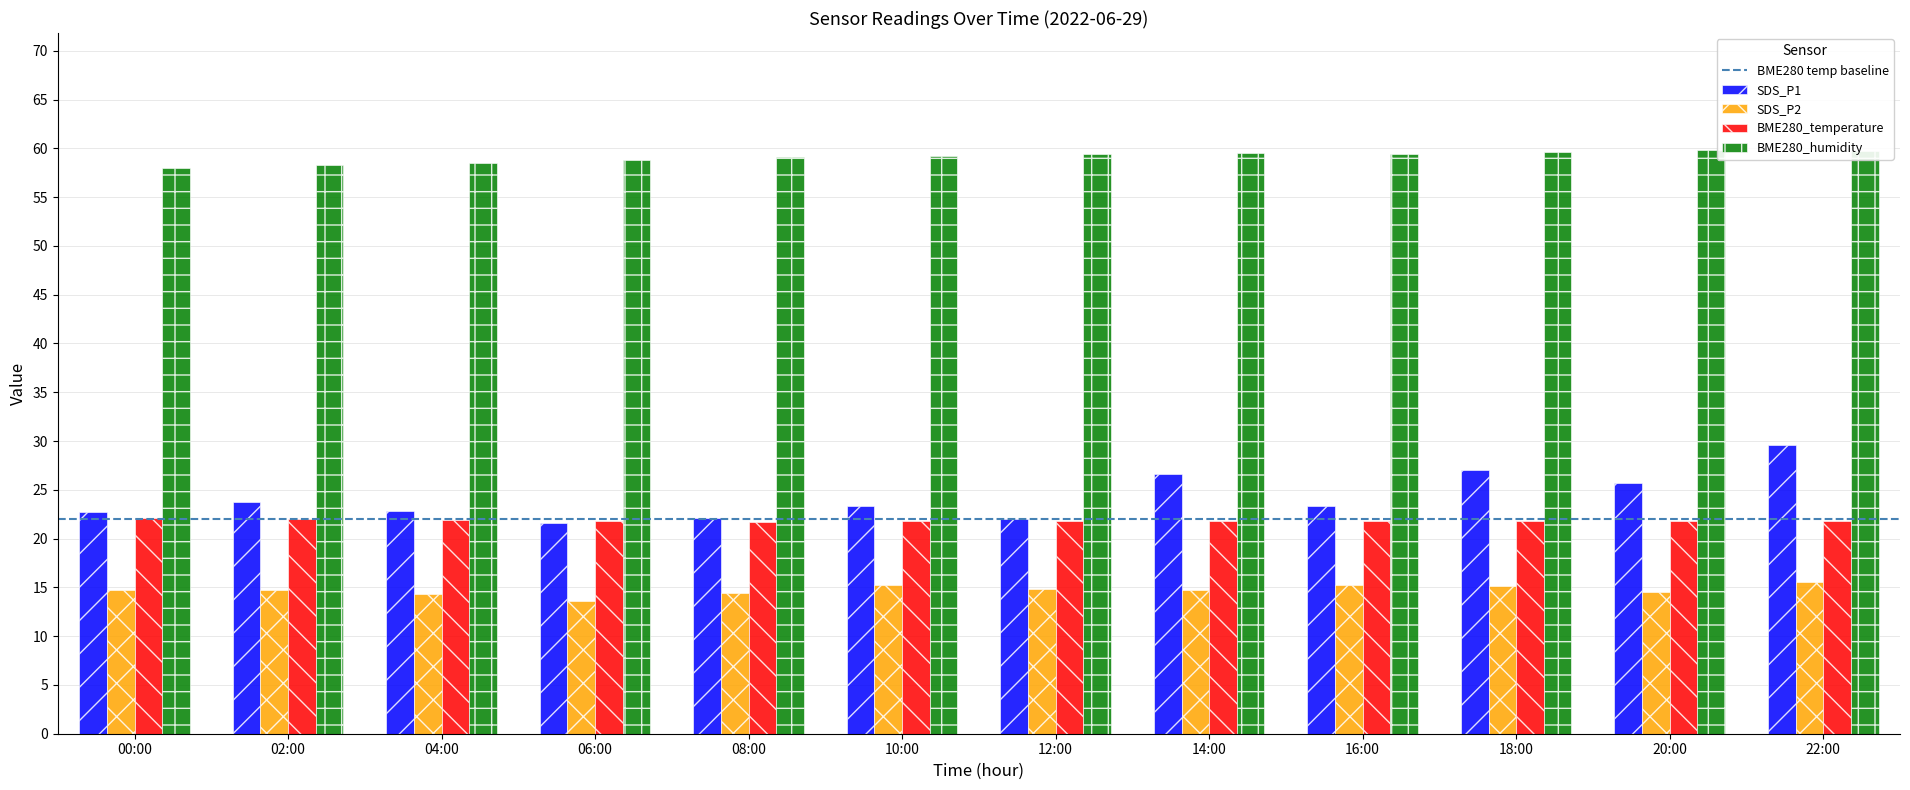

List the series in order of their peak value, highest first.

BME280_humidity, SDS_P1, BME280_temperature, SDS_P2